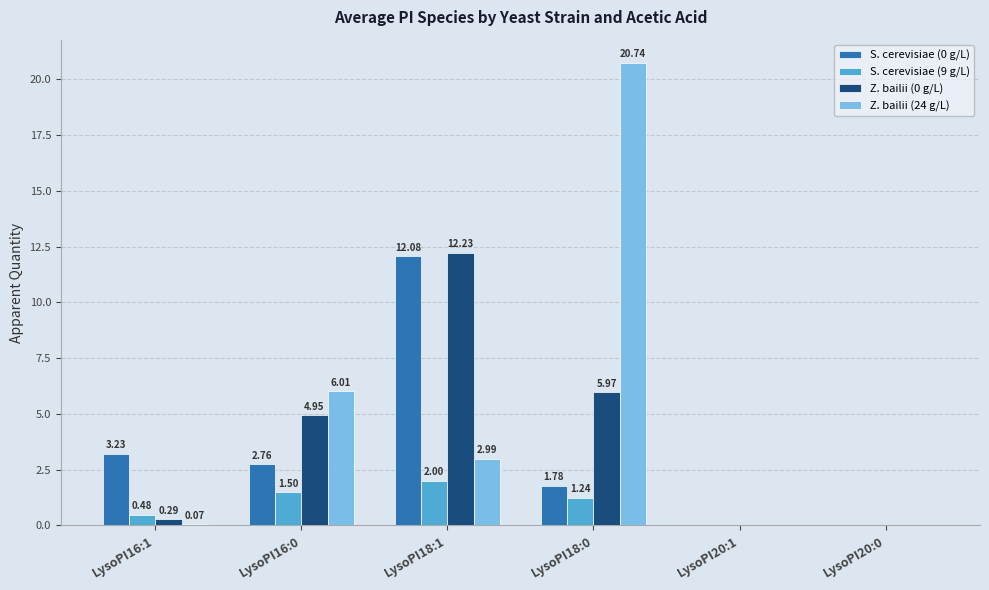

Which series has the largest total across all categories?

Z. bailii (24 g/L)